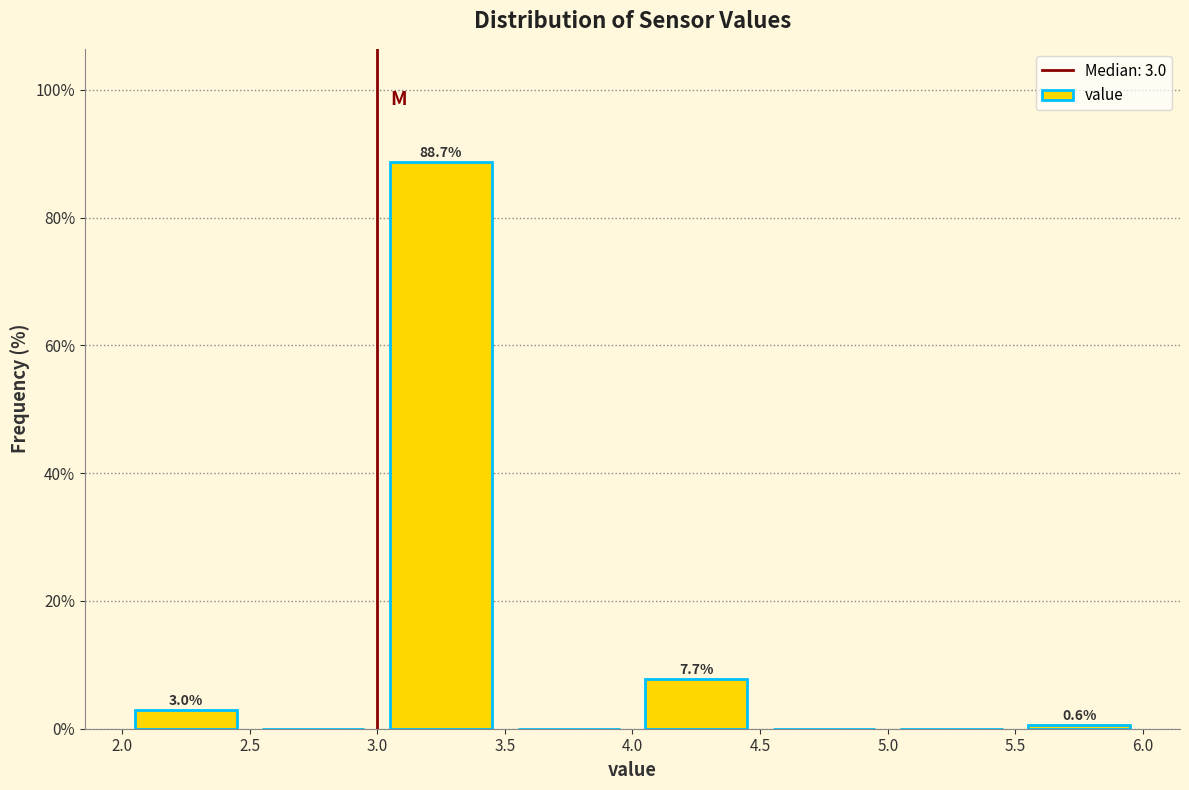

Over which range of the x-axis is the bar tallest?

3.0 to 3.5